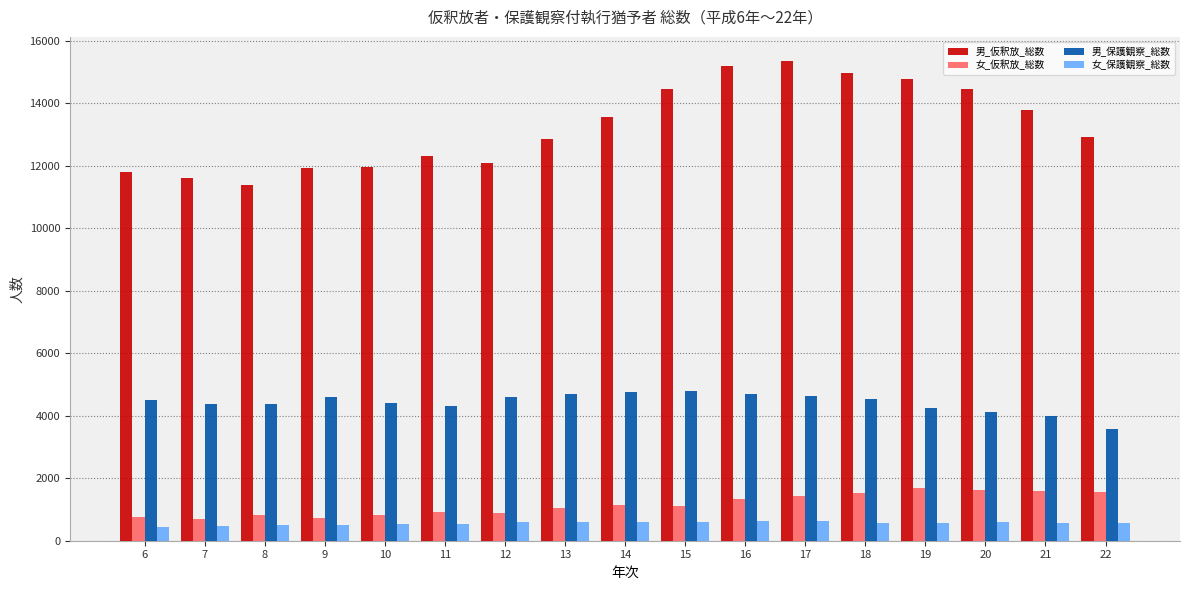

What is the difference between the maximum and minimum values in the 男_保護観察_総数 series?

1229